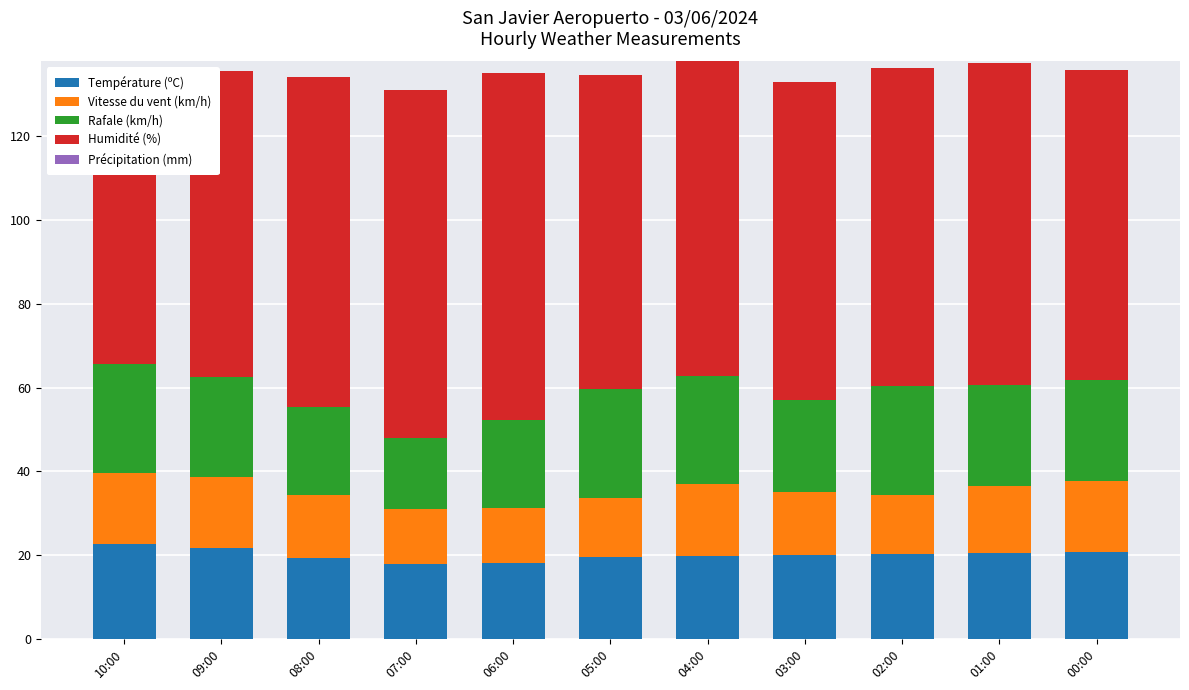

Is it true that Vitesse du vent (km/h) equals 15.0 at 08:00?

True